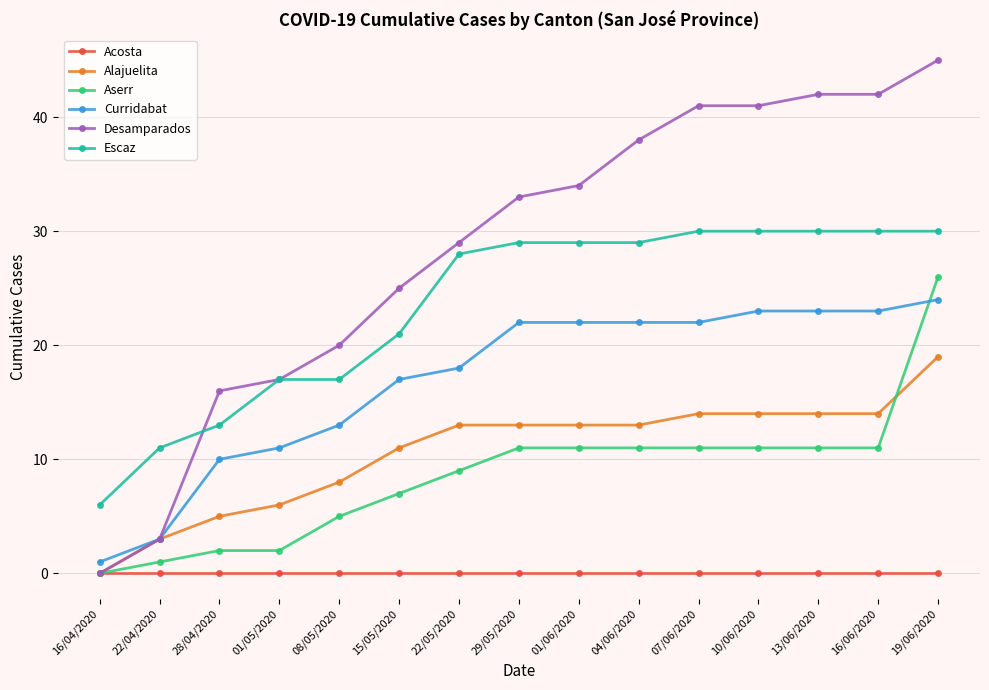

True or false: Curridabat and Acosta intersect in this chart.

False